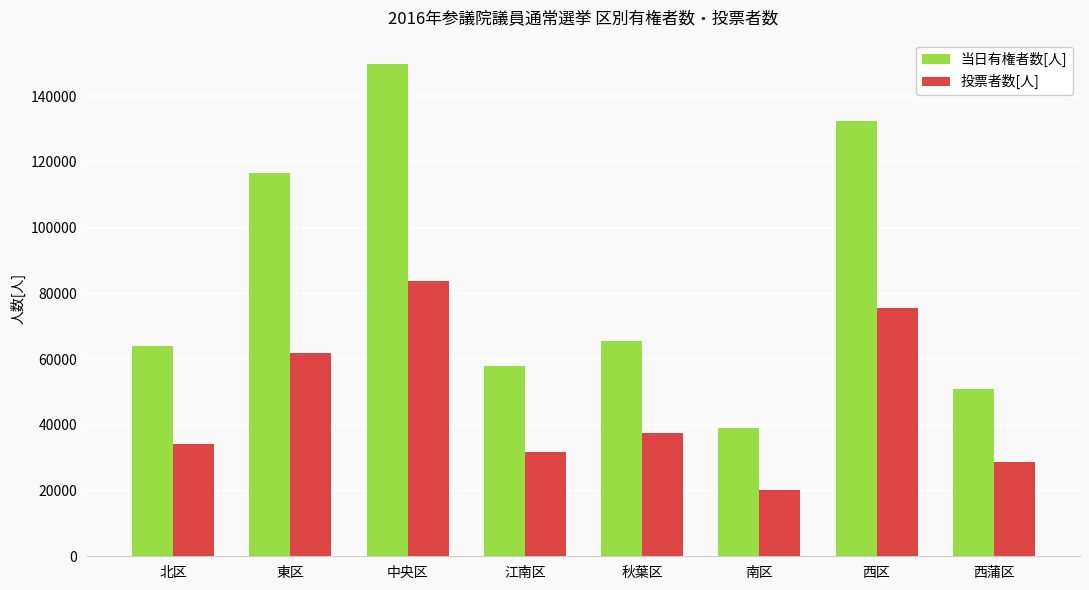

How many categories are shown in the chart?

8